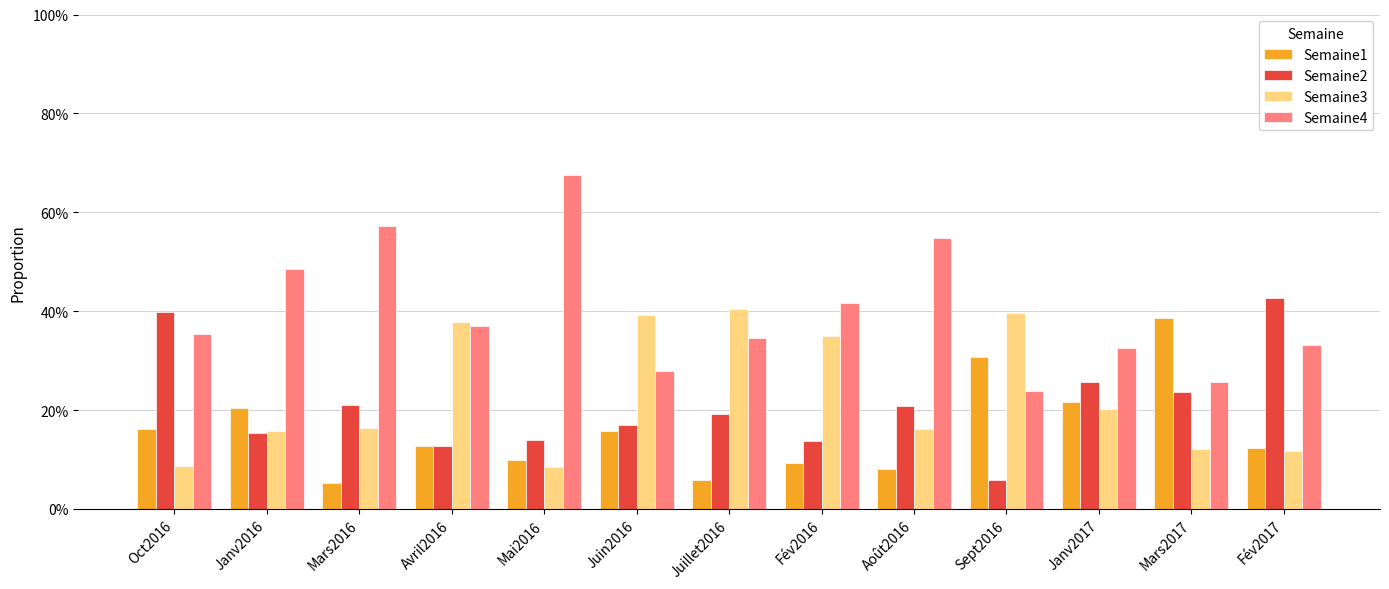

The Semaine3 series shows 0.2 at Janv2016. True or false?

True